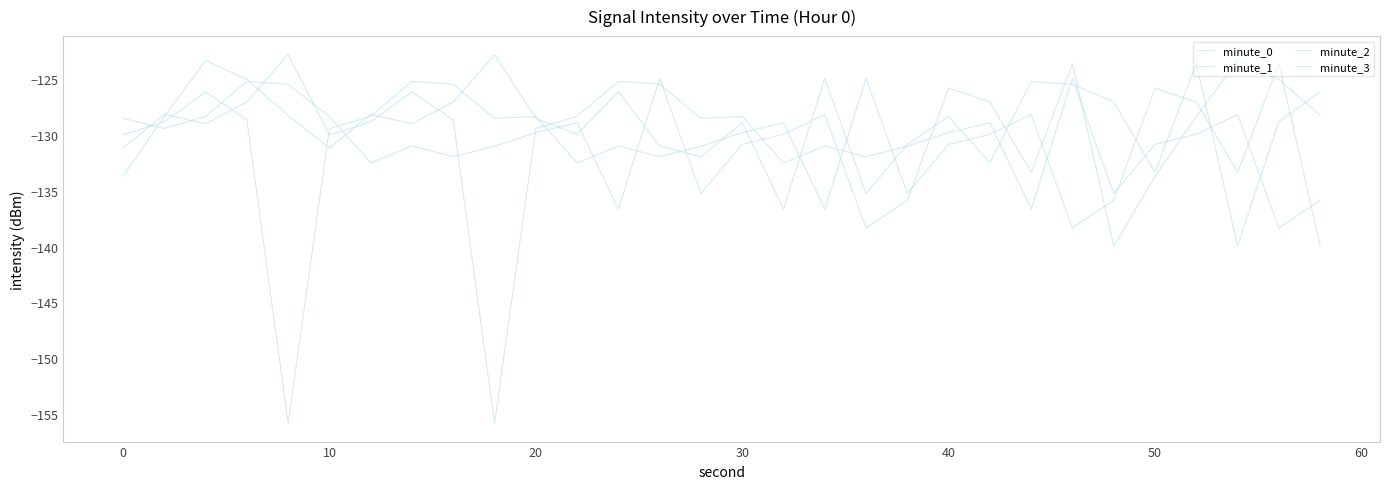

Does the chart display data point markers on the line(s)?

No